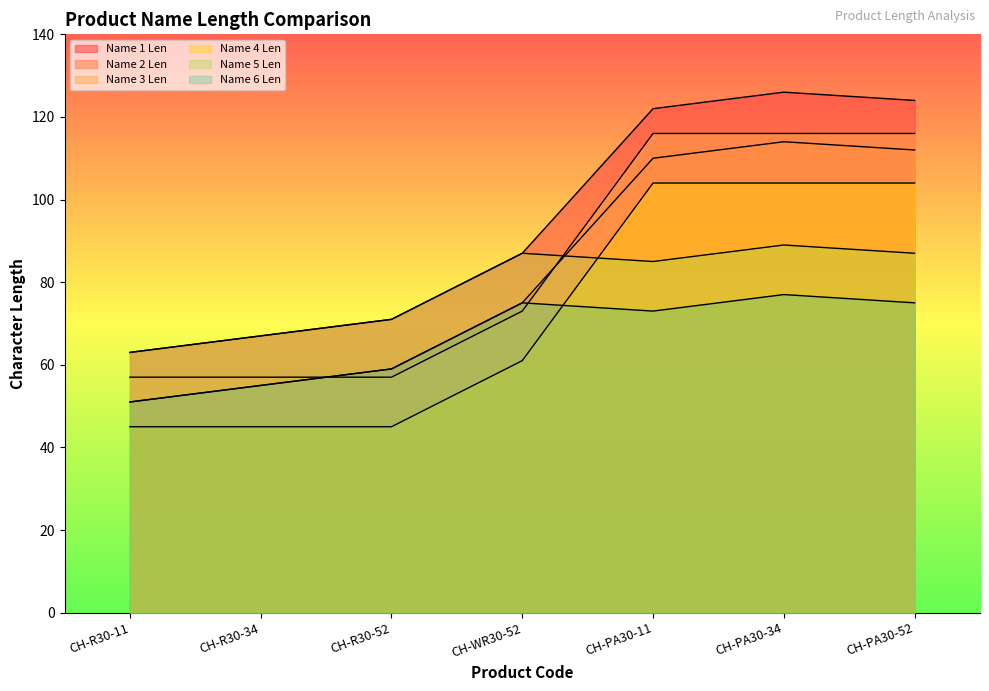

What is the value of the Name 6 Len point at the 3rd from the left?

59